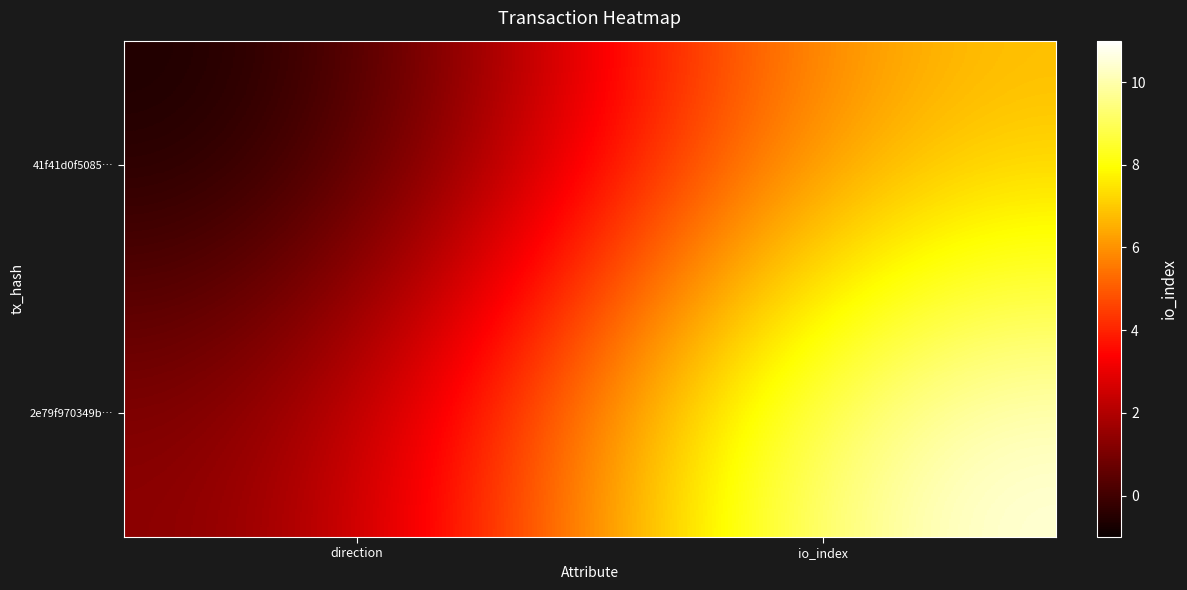

At how many categories does at least one series exceed 0?

2